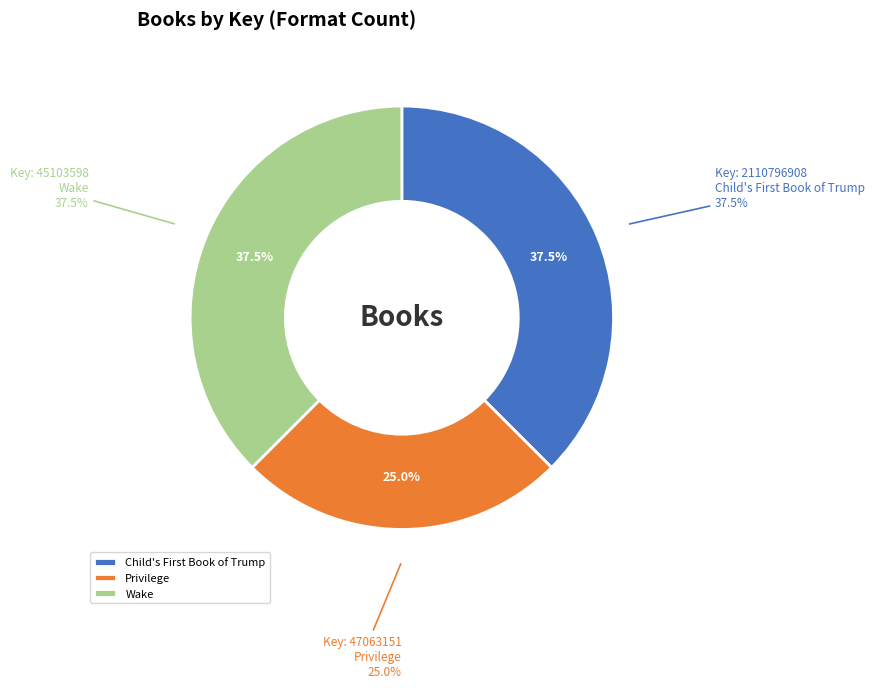

Rank the categories by value from lowest to highest.

Privilege, Child's First Book of Trump, Wake